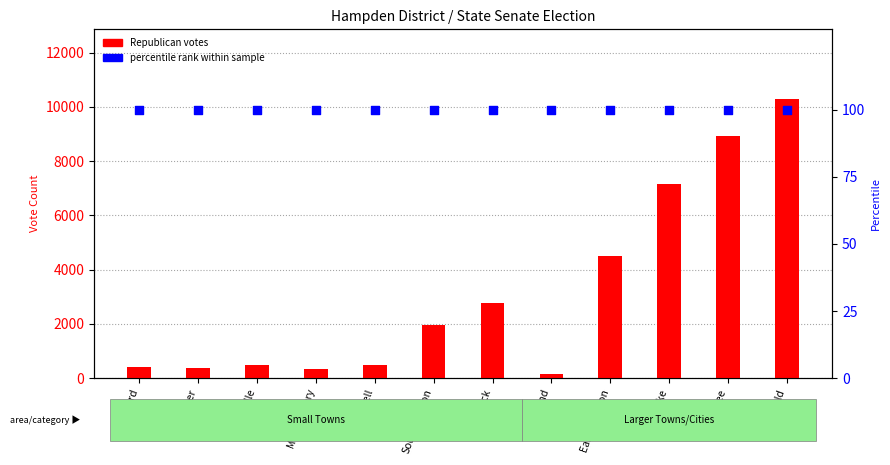

What is the total value across all series at Holyoke?

7272